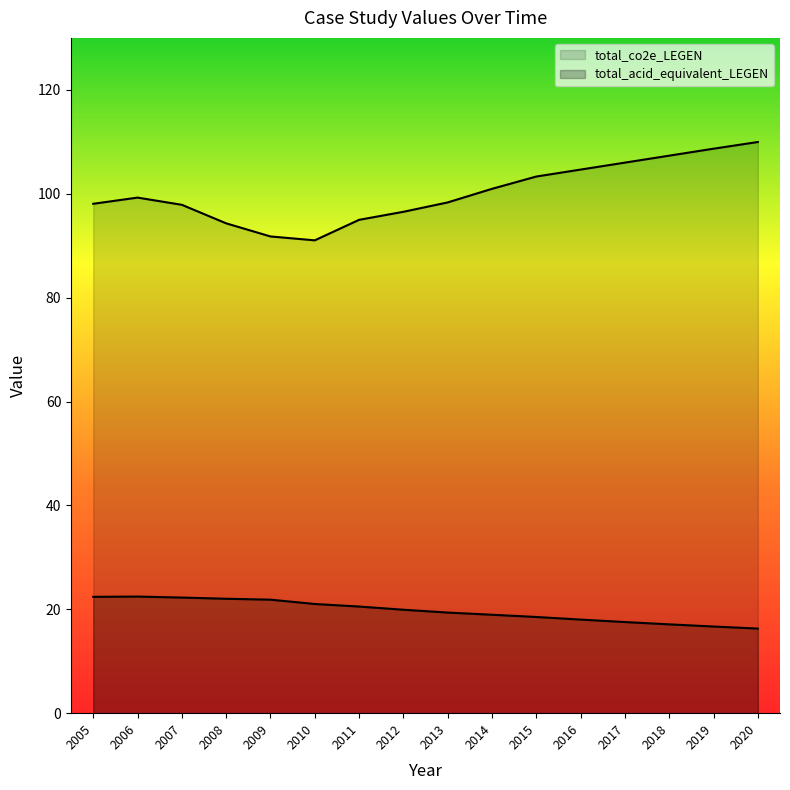

Reading left to right, what are all the values shown in this chart?

total_co2e_LEGEN: 98.1	99.3	97.9	94.3	91.8	91.0	95.0	96.5	98.3	100.9	103.3	104.6	106.0	107.3	108.7	110.0
total_acid_equivalent_LEGEN: 22.4	22.4	22.3	22.0	21.9	21.0	20.5	19.9	19.4	18.9	18.5	18.0	17.5	17.1	16.7	16.3